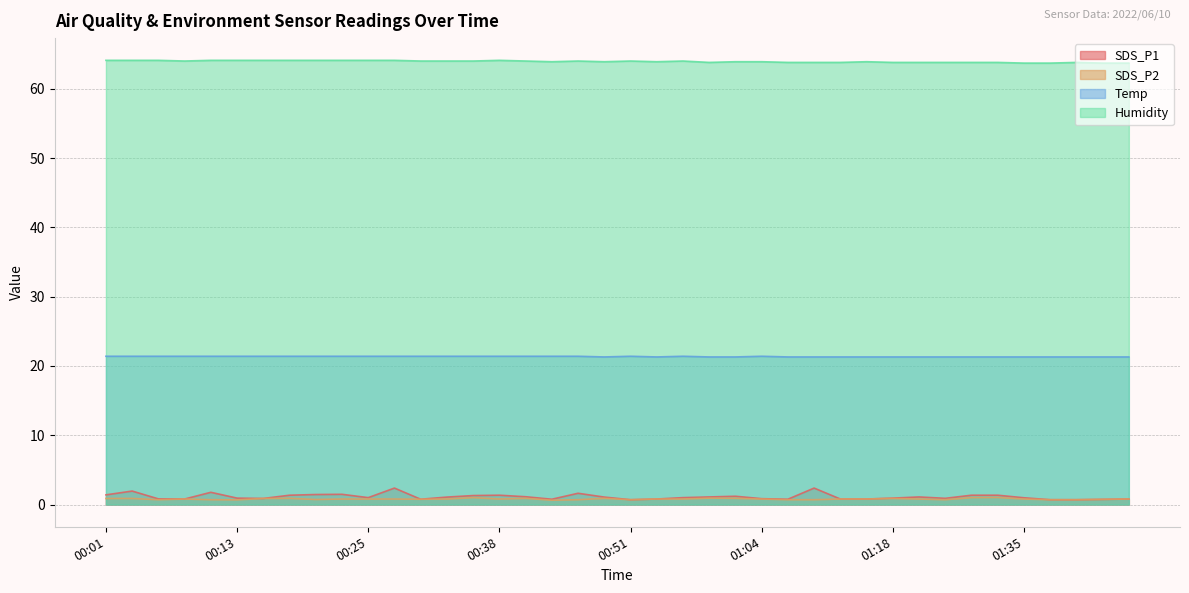

What is the average value of the Temp series?

21.4